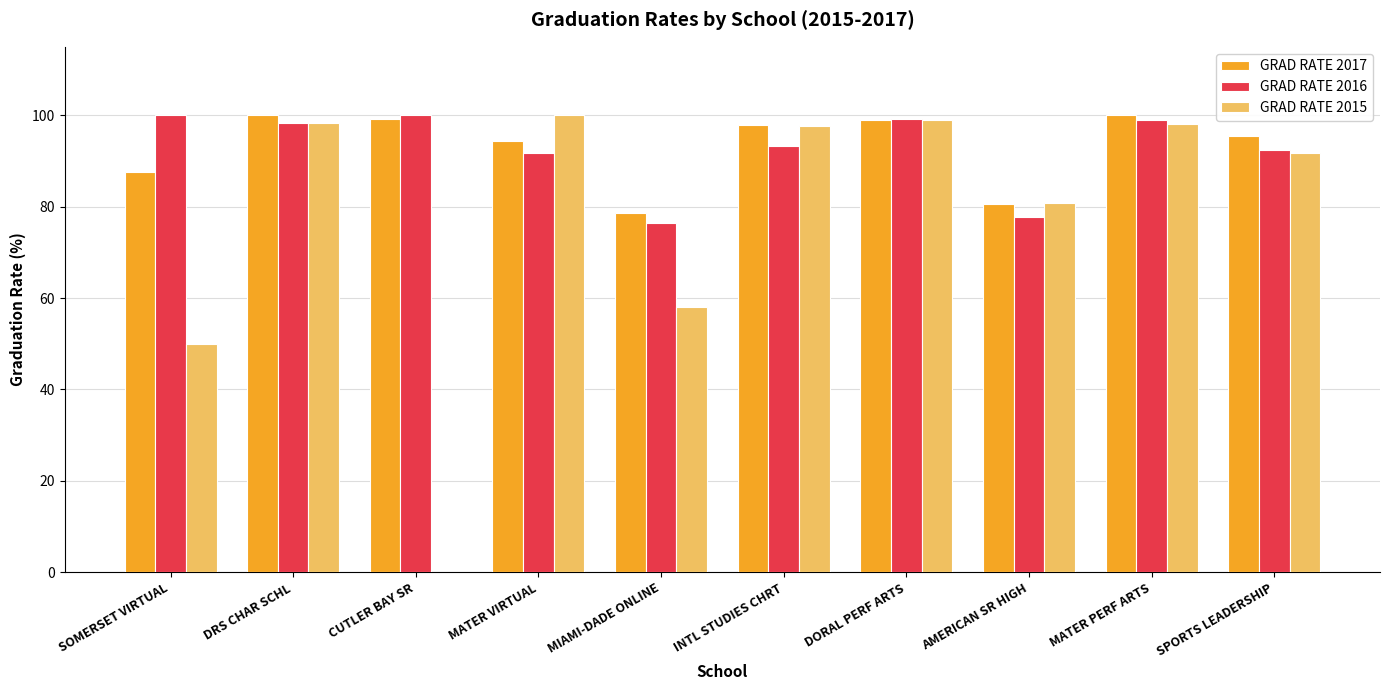

Is the value of GRAD RATE 2017 at DRS CHAR SCHL greater than the value of GRAD RATE 2016 at SPORTS LEADERSHIP?

Yes